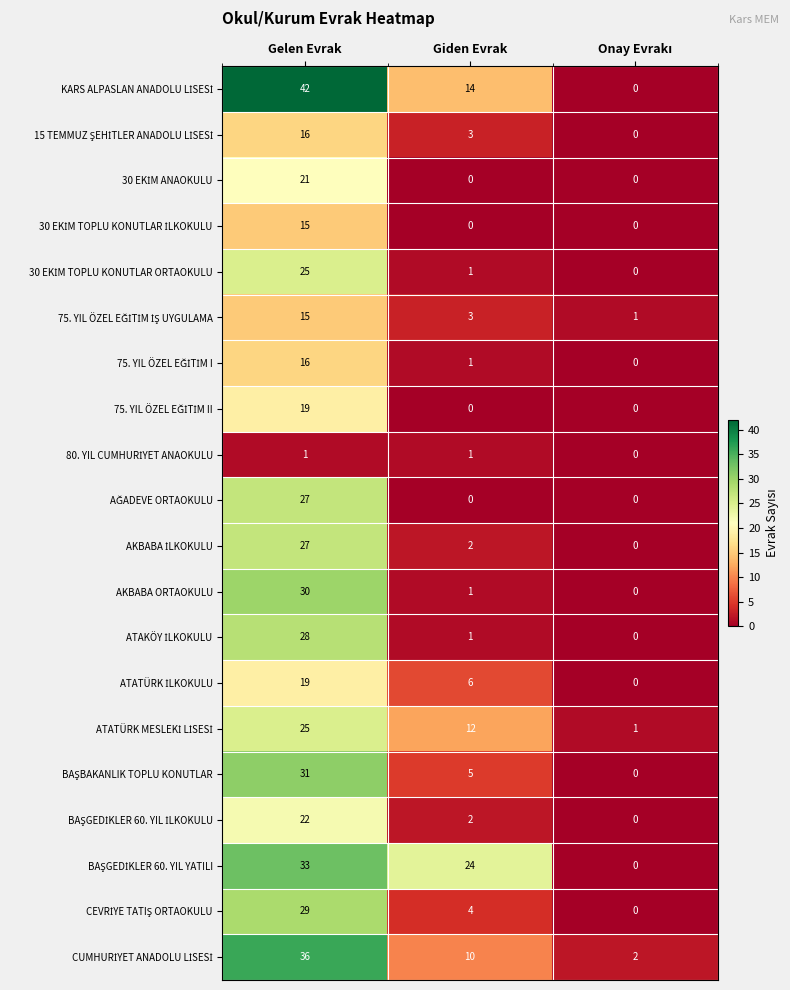

Between Gelen Evrak and Giden Evrak, which series saw the biggest shift?

AKBABA ORTAOKULU